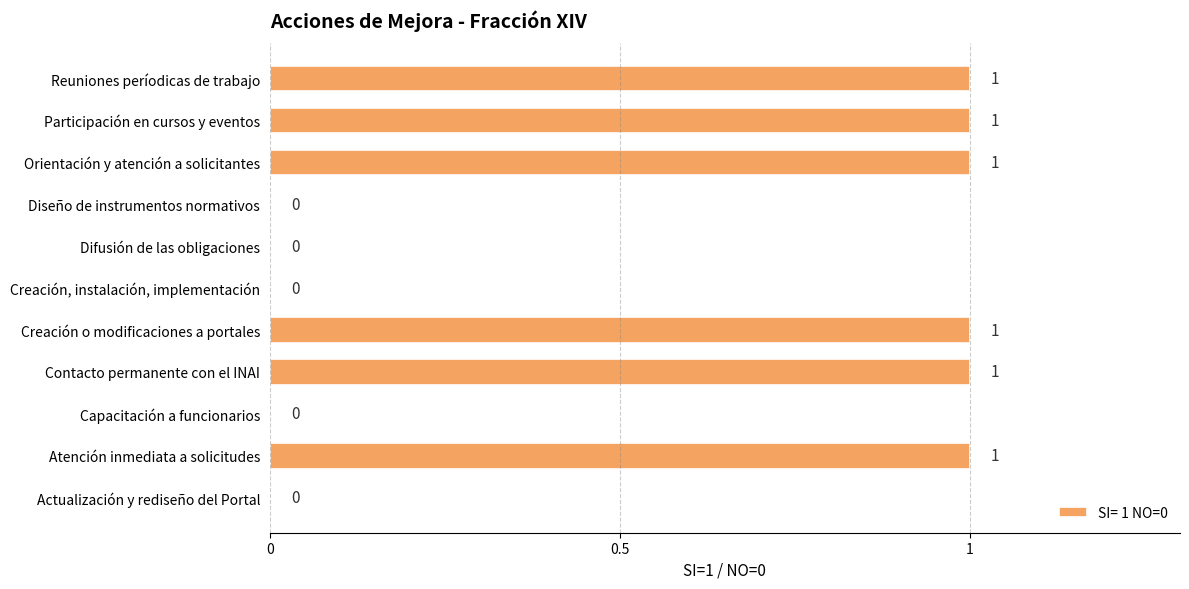

What is the average value?

1